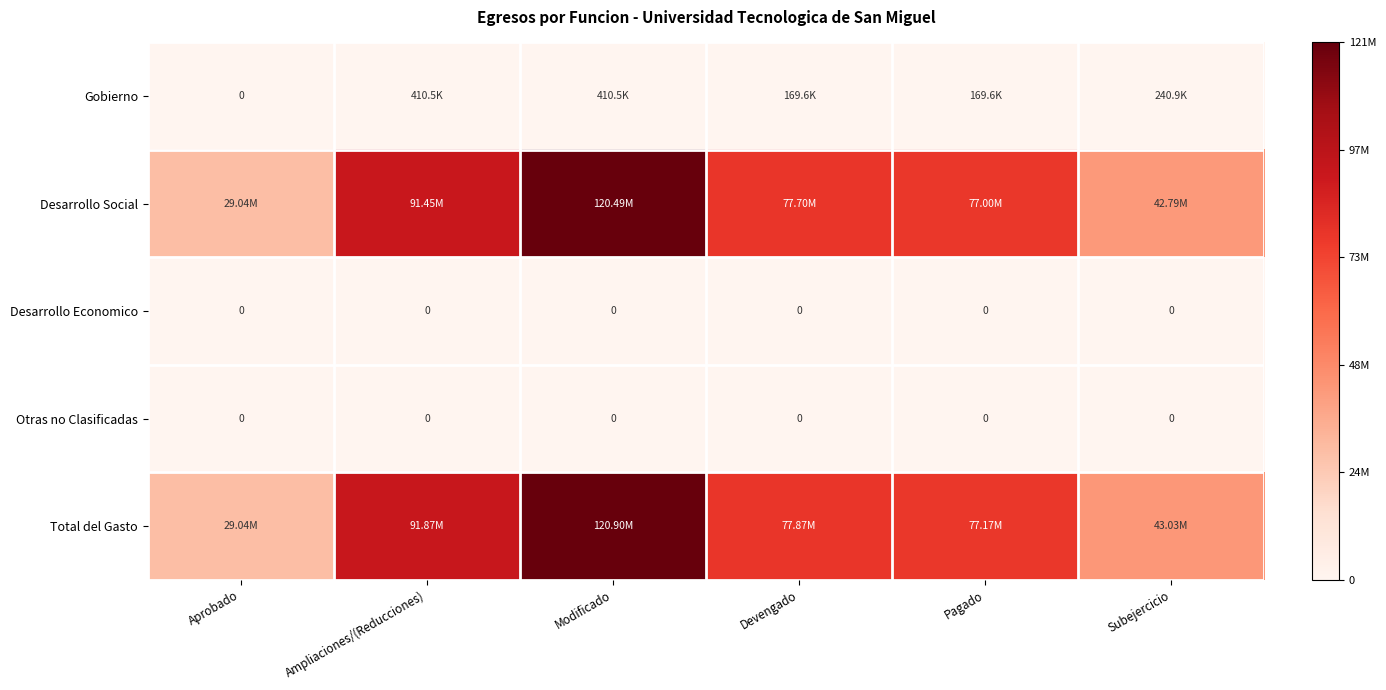

How many categories are shown in the chart?

6